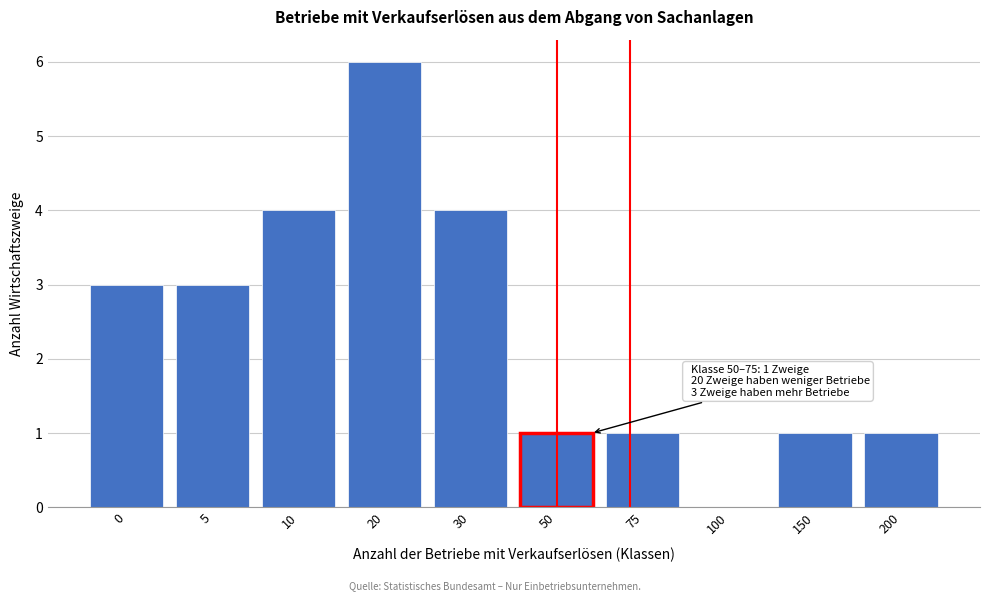

Reading right to left, what are all the values shown in this chart?

200=1	150=1	100=0	75=1	50=1	30=4	20=6	10=4	5=3	0=3